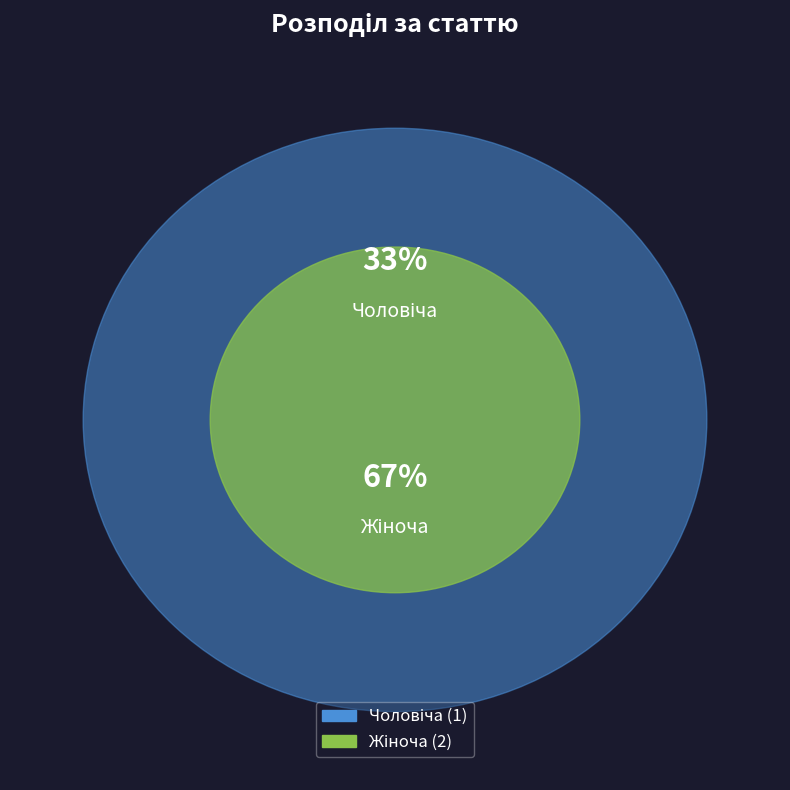

To the nearest percent, what portion does Жіноча represent?

67%